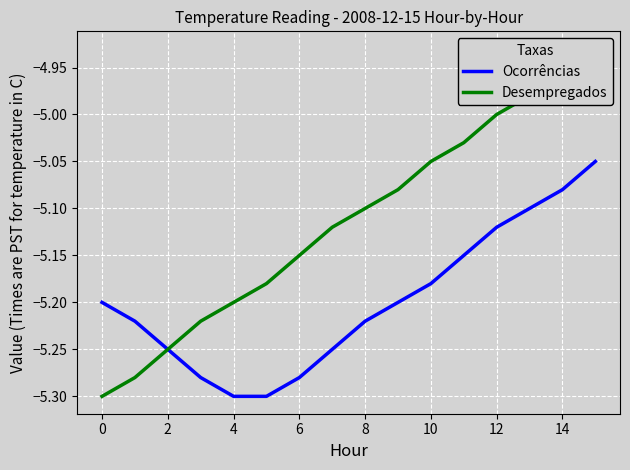

What is the minimum value shown in the chart?

-5.3